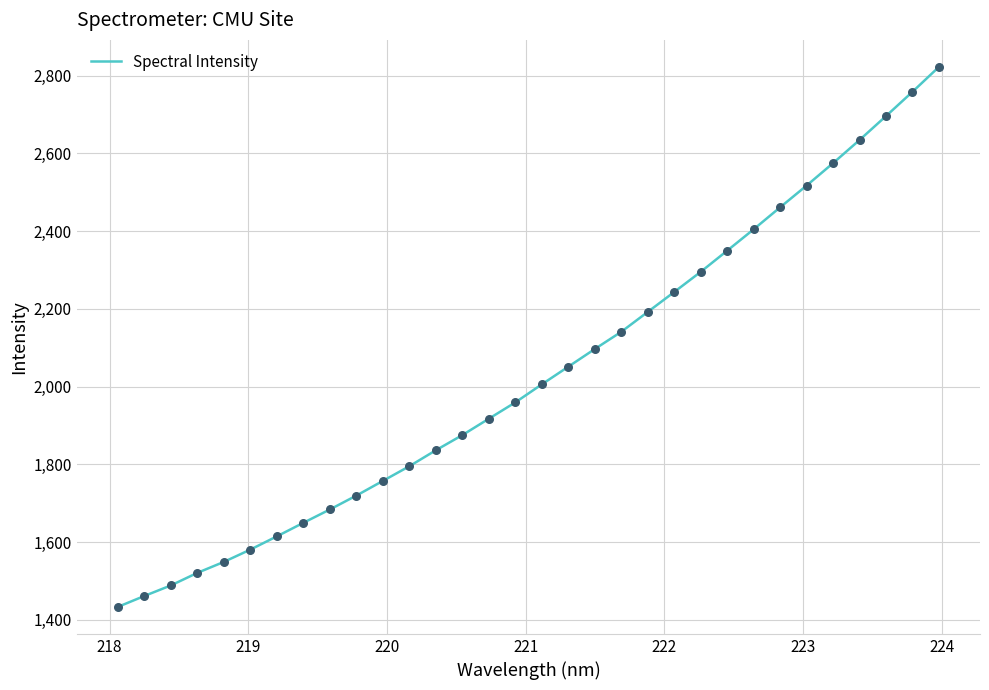

What is the minimum value shown in the chart?

1433.1